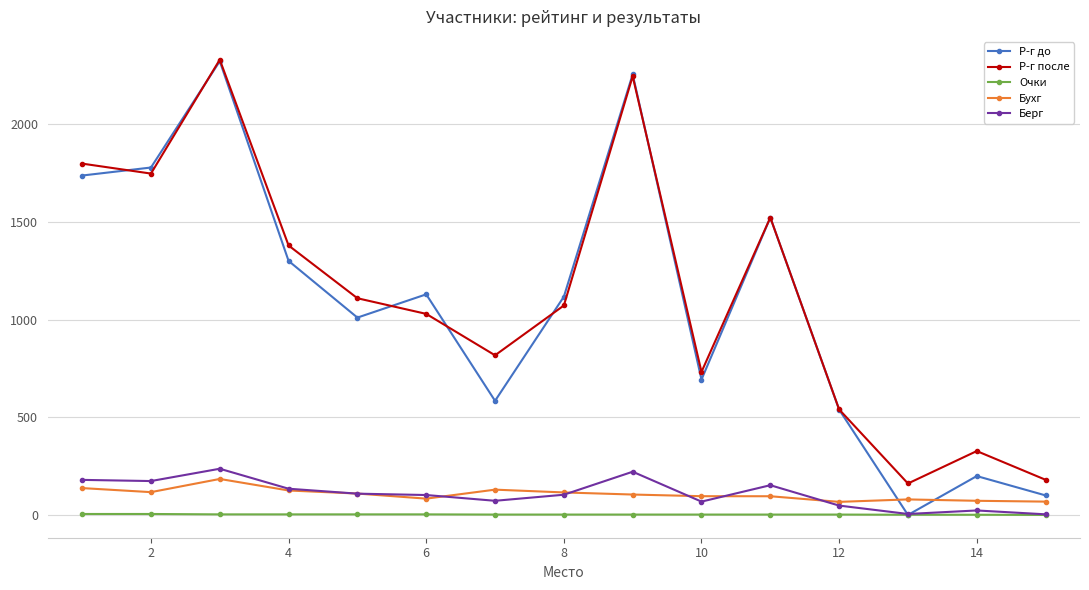

What is the sum of all Очки values?

36.0